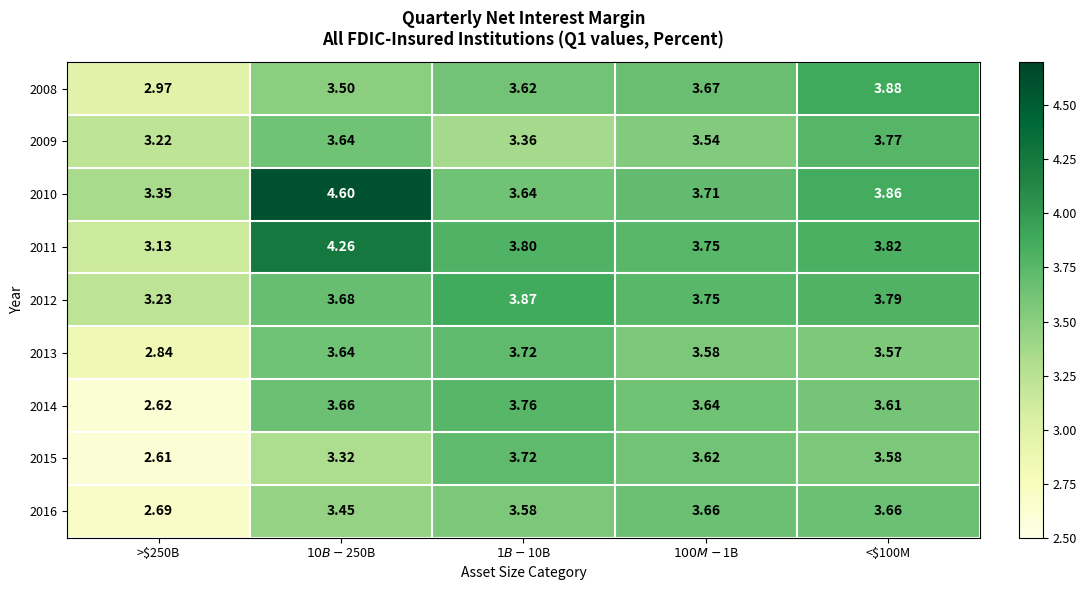

What is the total value across all series at >$250B?

26.7